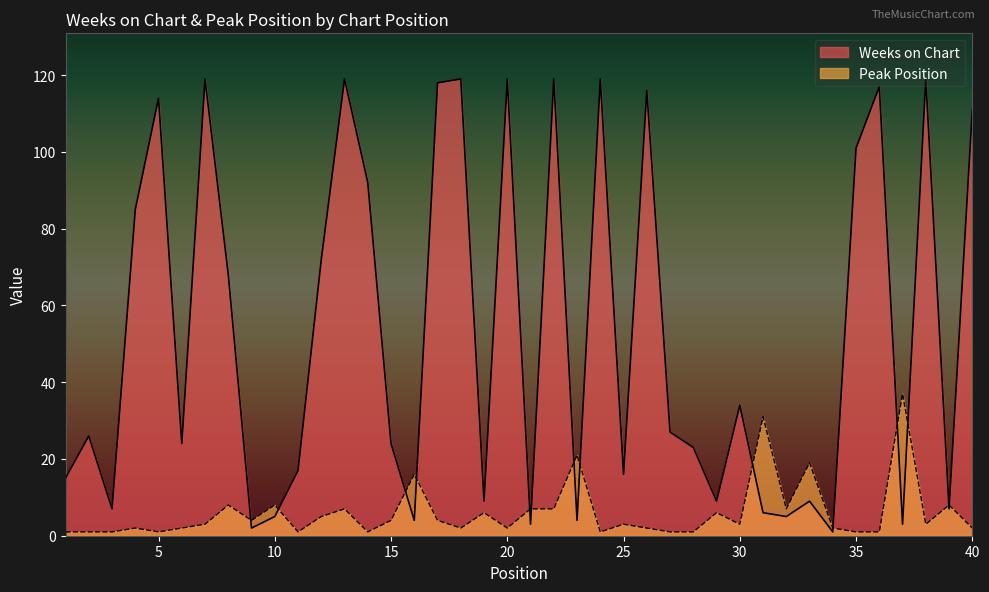

Reading left to right, what are all the values shown in this chart?

Weeks on Chart: 15	26	7	85	114	24	119	68	2	5	17	72	119	92	24	4	118	119	9	119	3	119	4	119	16	116	27	23	9	34	6	5	9	1	101	117	3	119	7	111
Peak Position: 1	1	1	2	1	2	3	8	4	8	1	5	7	1	4	16	4	2	6	2	7	7	21	1	3	2	1	1	6	3	31	7	19	2	1	1	37	3	8	2